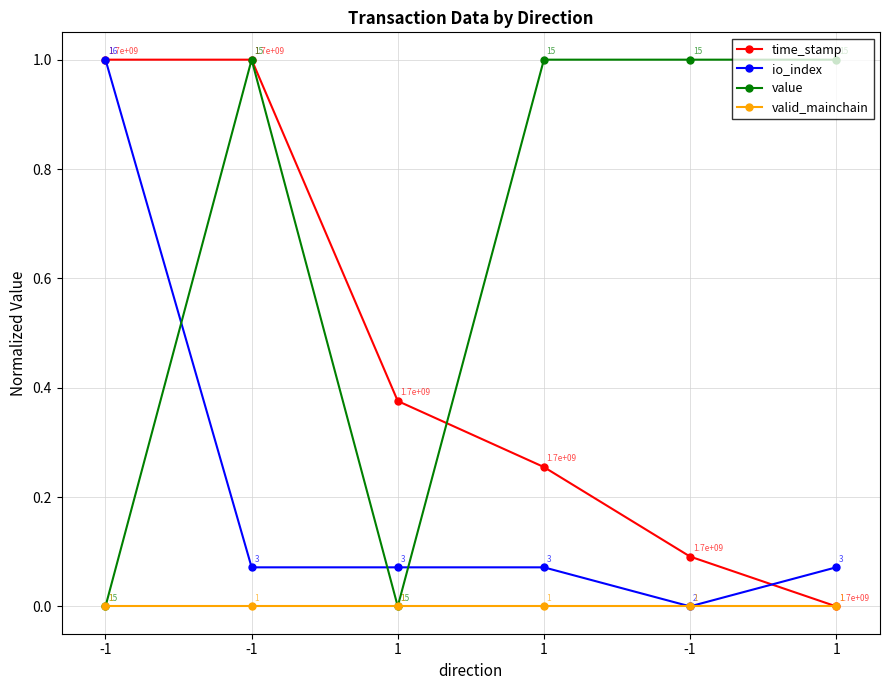

How many lines are shown in the chart?

4